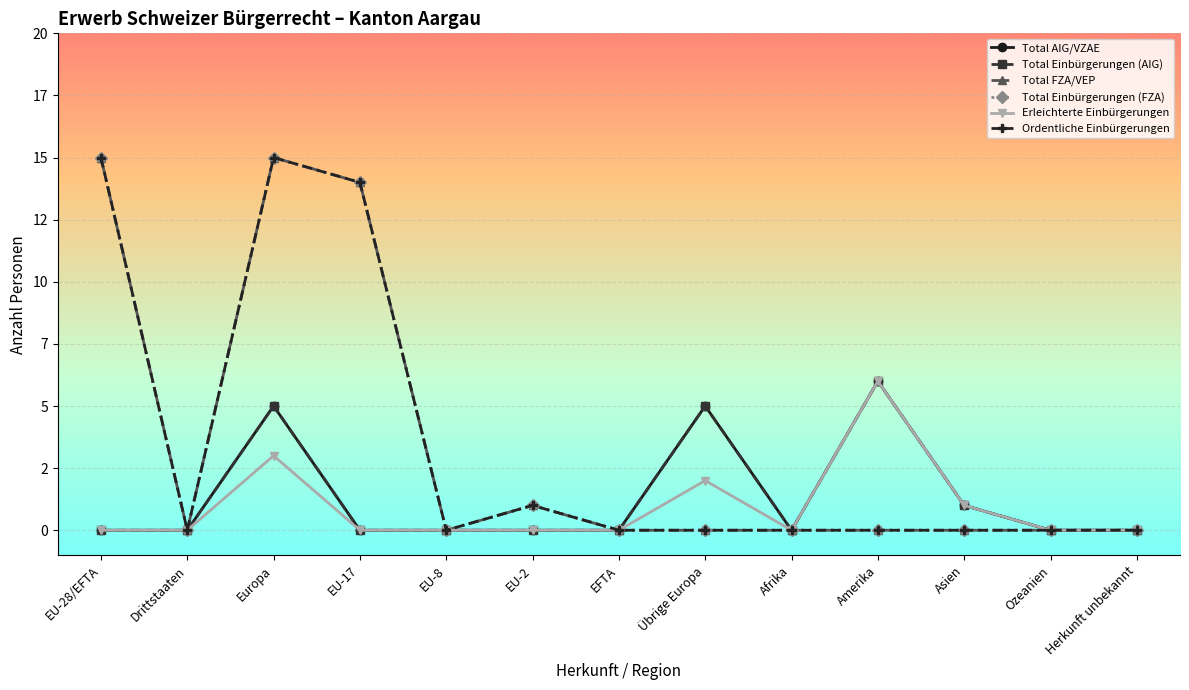

Does the chart have visible grid lines?

Yes